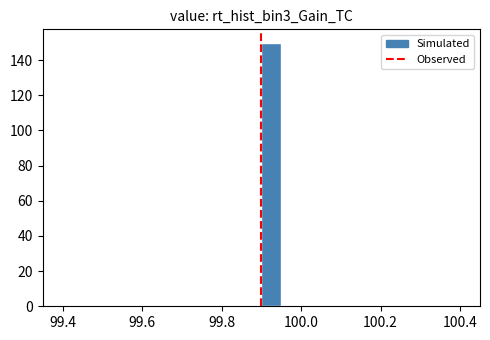

Around what value on the x-axis is the tallest bar? Give the approximate position of its centre, as read against the axis.

99.92